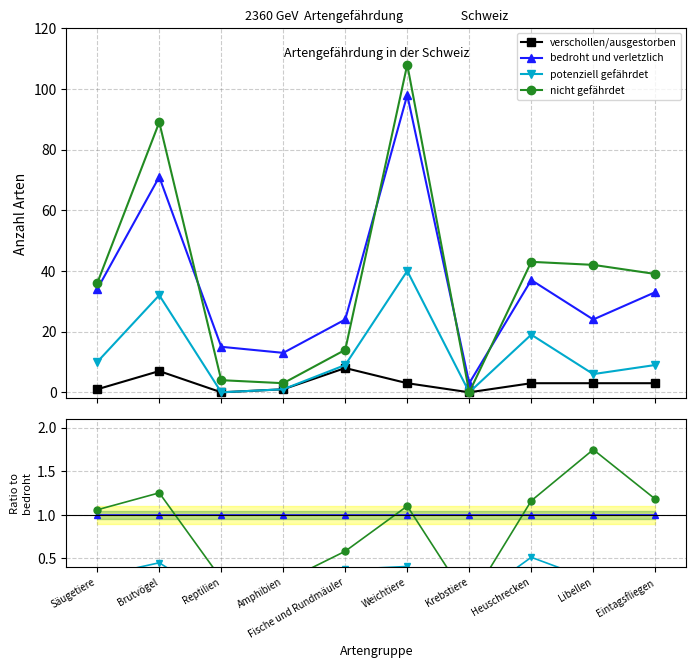

What is the label of the 7th point from the left?

Krebstiere